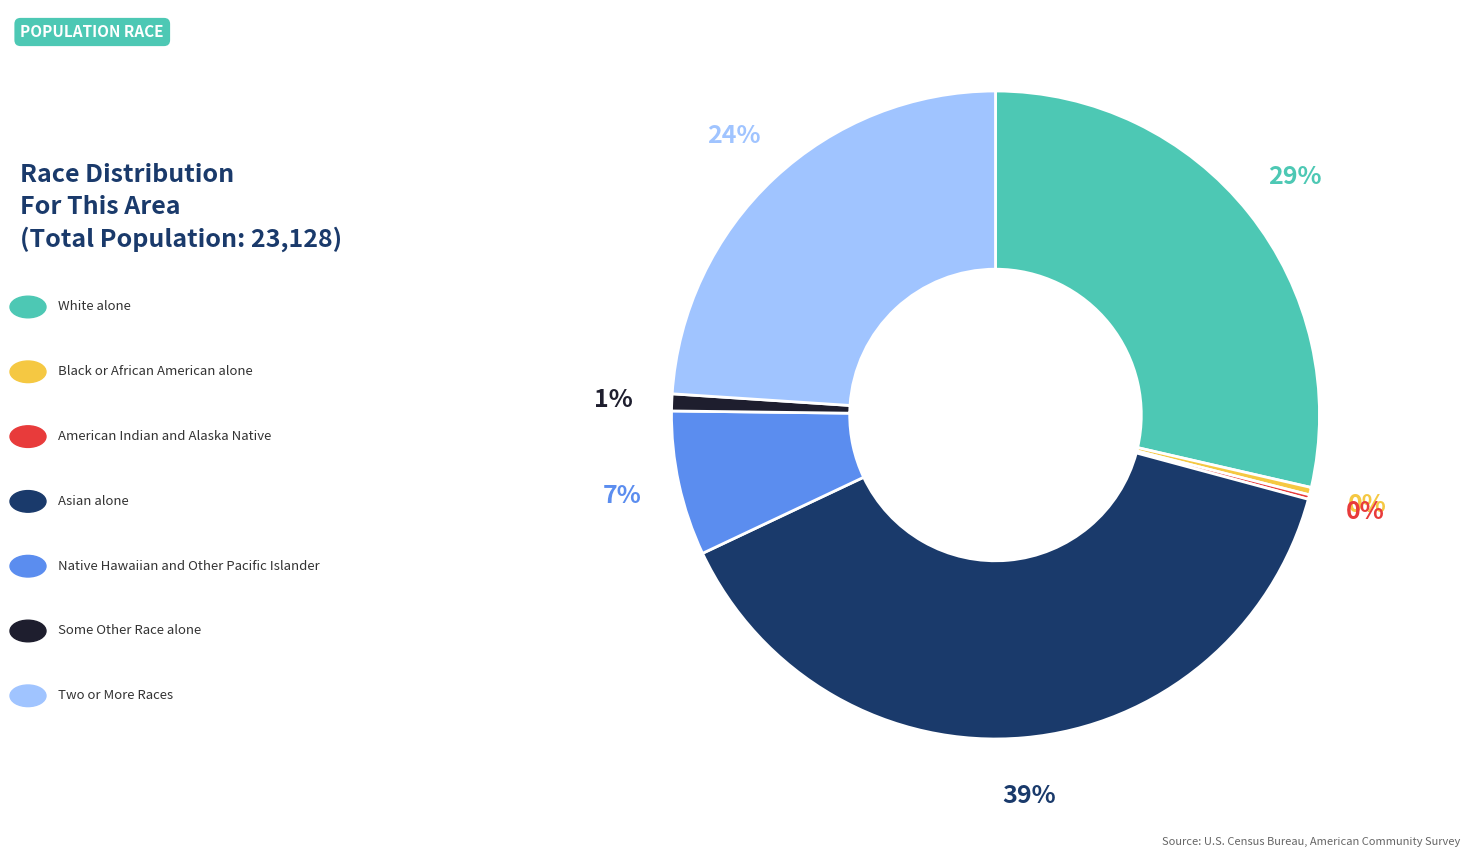

Is there a majority slice in this chart?

No